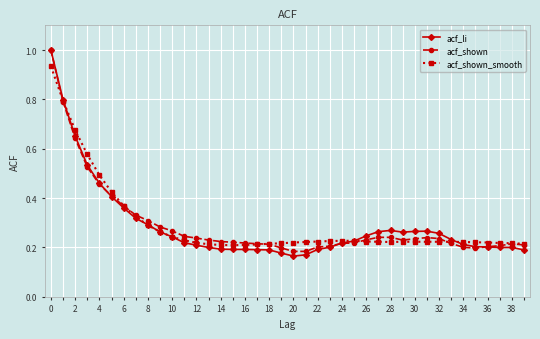

Which series has the widest spread of values?

acf_li